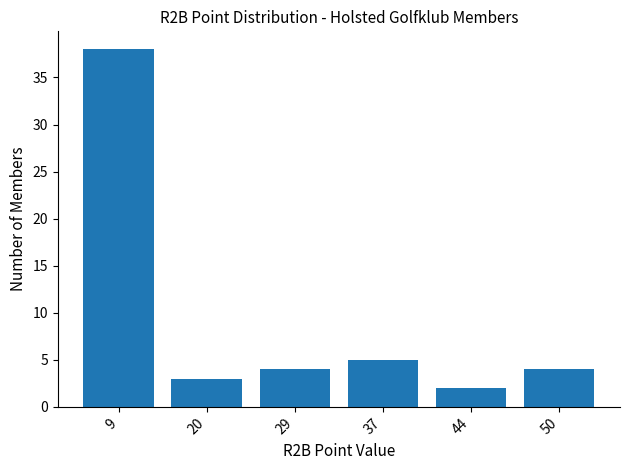

What is the sum of all values?

56